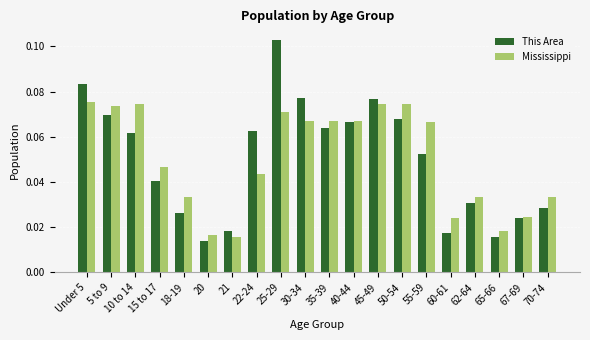

Does the chart contain stacked bars?

No